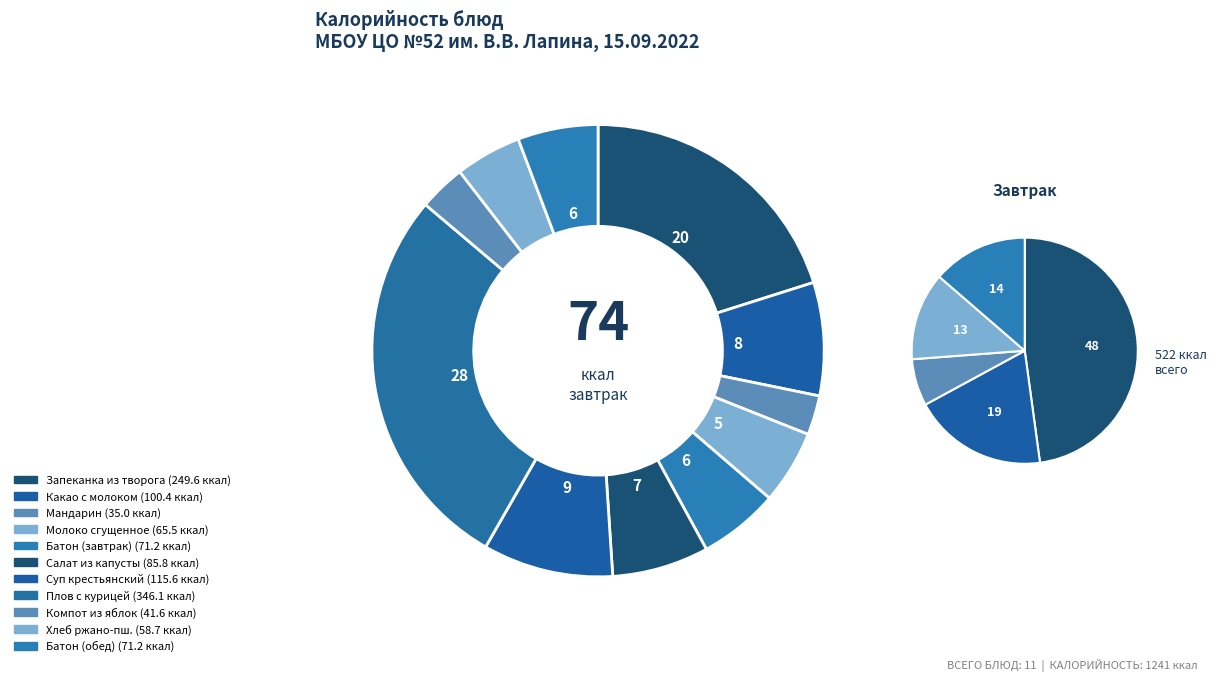

What is the change in value from Запеканка из творога с морковью to Батон йодированный (обед)?

-178.4